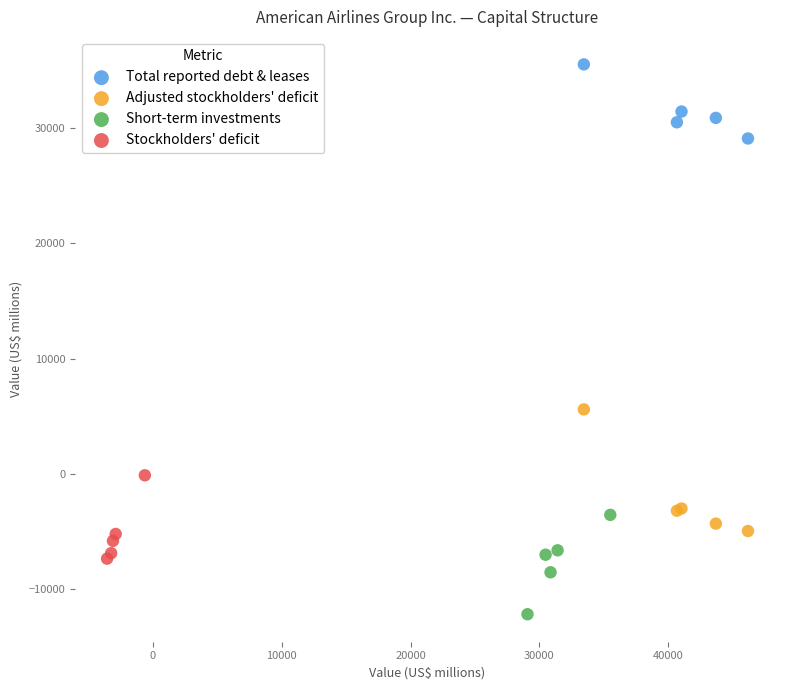

Which series has the widest spread of Y values?

Adjusted stockholders' deficit